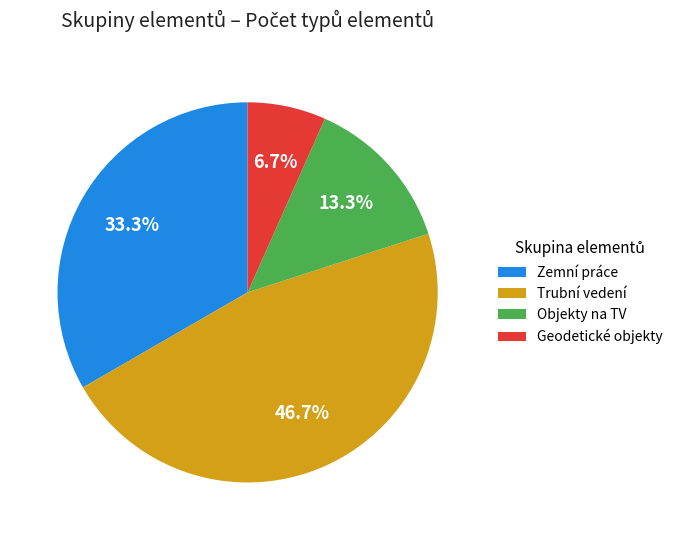

Which category has the biggest portion of the pie?

Trubní vedení